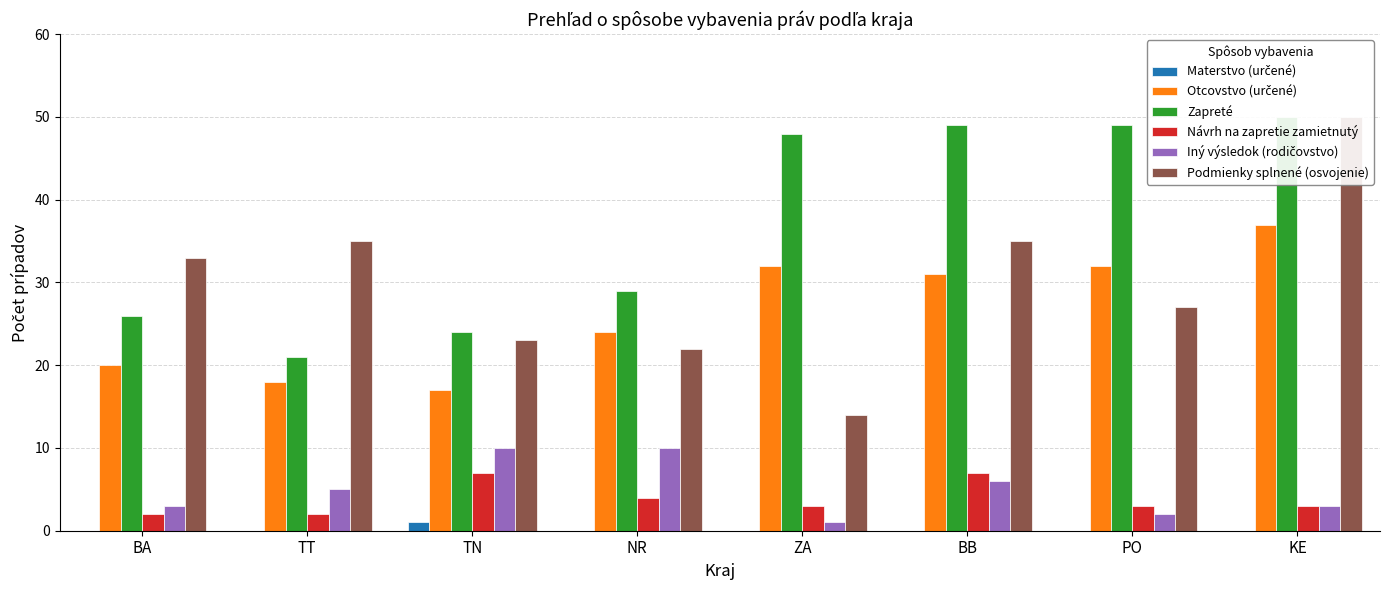

At which label does Zapreté reach its peak?

KE